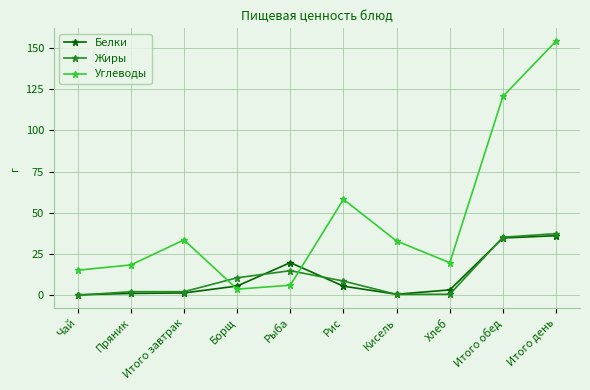

Which label corresponds to the largest value in the chart?

Итого день